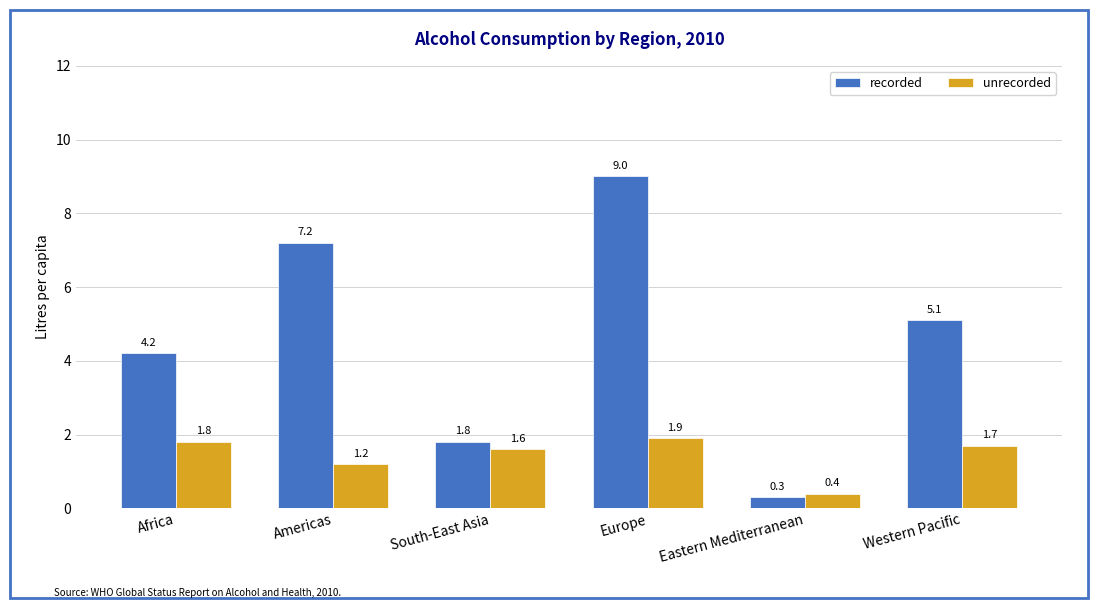

Reading left to right, transcribe all the data shown in this chart.

recorded: Africa=4.2	Americas=7.2	South-East Asia=1.8	Europe=9.0	Eastern Mediterranean=0.3	Western Pacific=5.1
unrecorded: Africa=1.8	Americas=1.2	South-East Asia=1.6	Europe=1.9	Eastern Mediterranean=0.4	Western Pacific=1.7